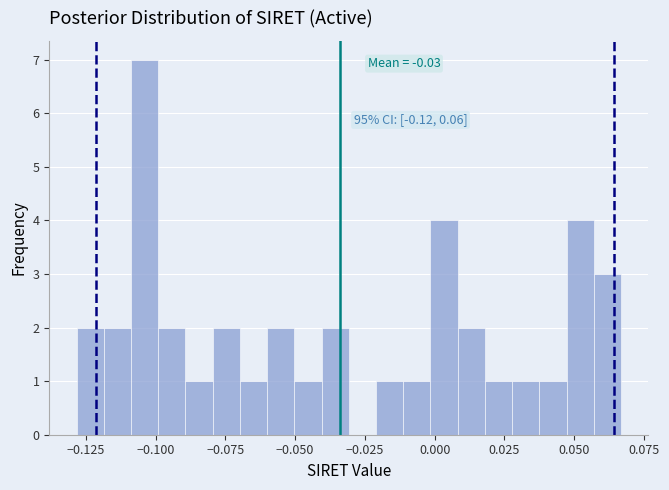

Around what value on the x-axis is the tallest bar? Give the approximate position of its centre, as read against the axis.

-0.105